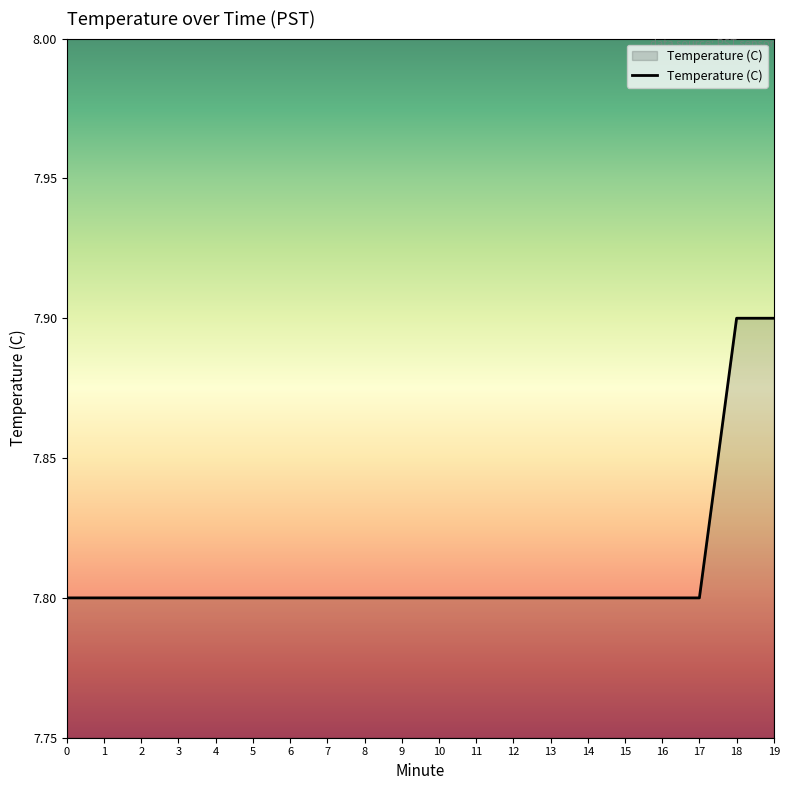

Reading left to right, extract all data points from this chart.

7.8	7.8	7.8	7.8	7.8	7.8	7.8	7.8	7.8	7.8	7.8	7.8	7.8	7.8	7.8	7.8	7.8	7.8	7.9	7.9